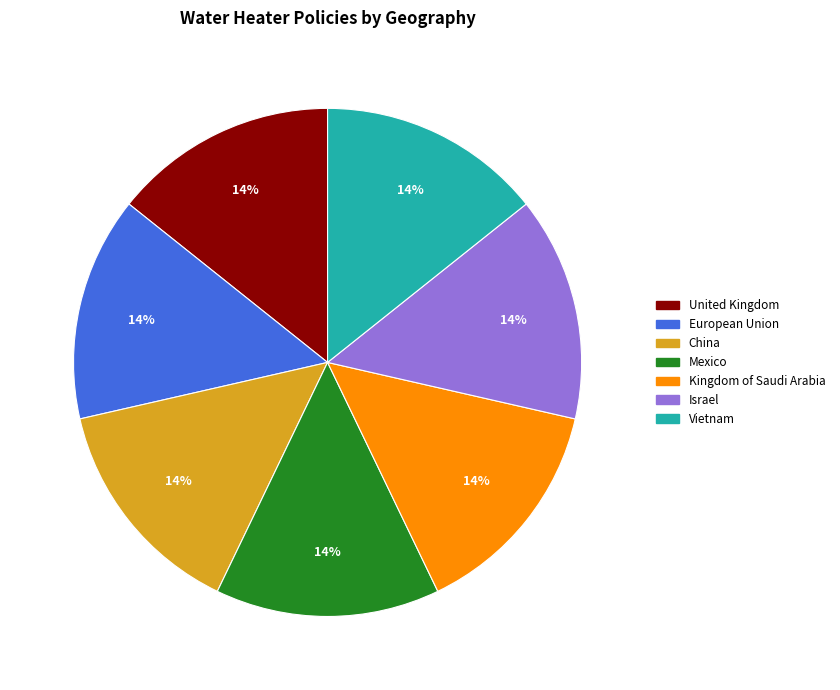

True or false: Kingdom of Saudi Arabia accounts for 14% of the total.

True